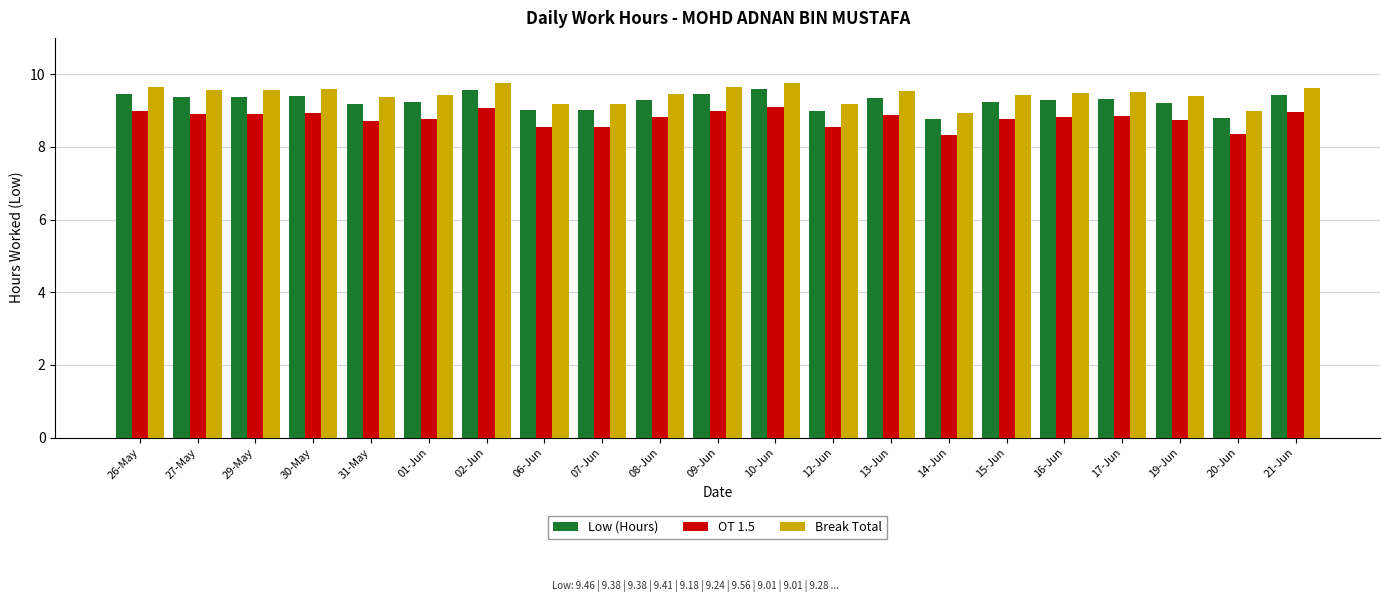

What is the highest value of the OT 1.5 series?

9.1